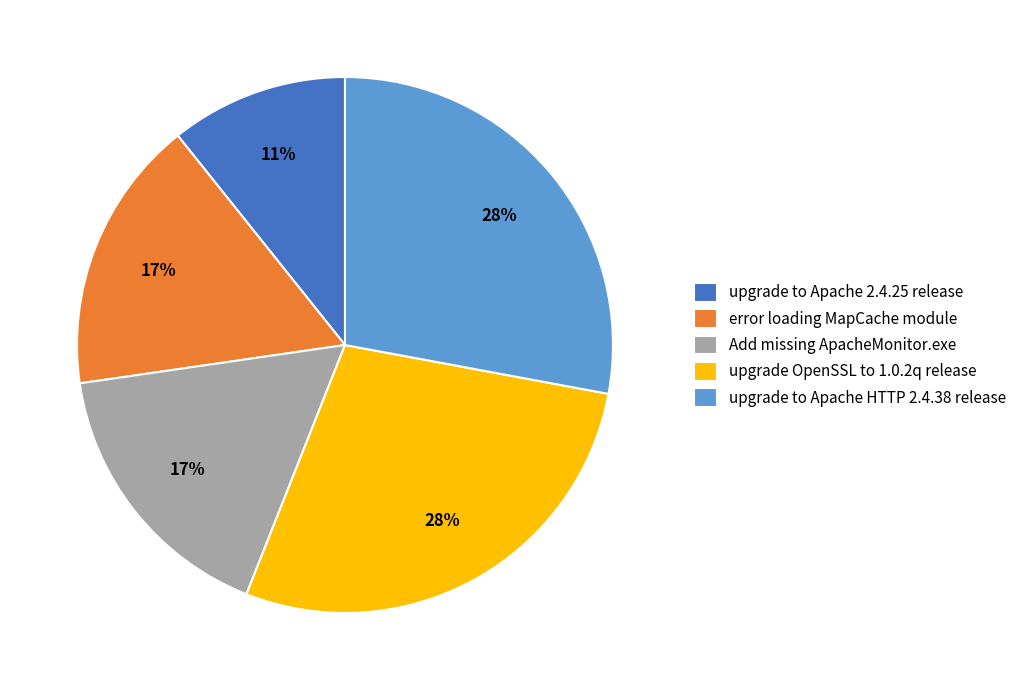

Count the number of slices in the pie.

5